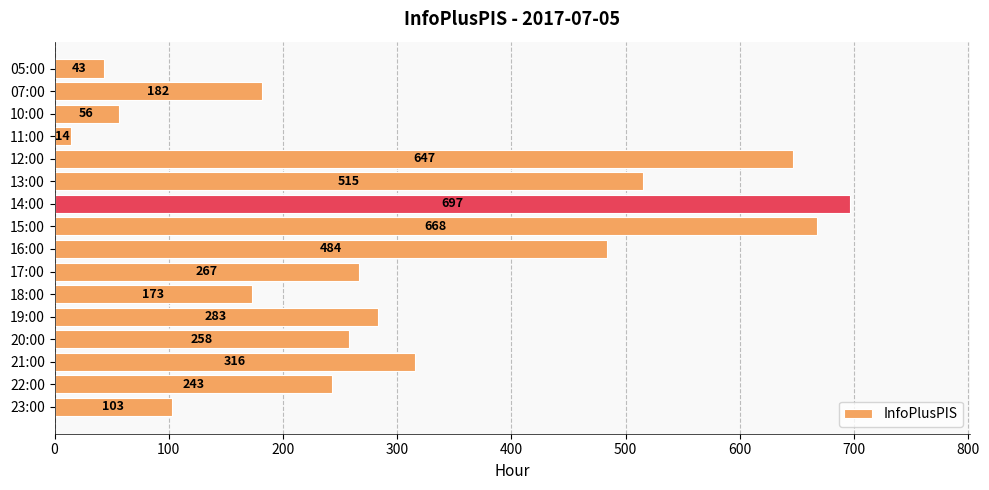

How many series are shown in this chart?

1